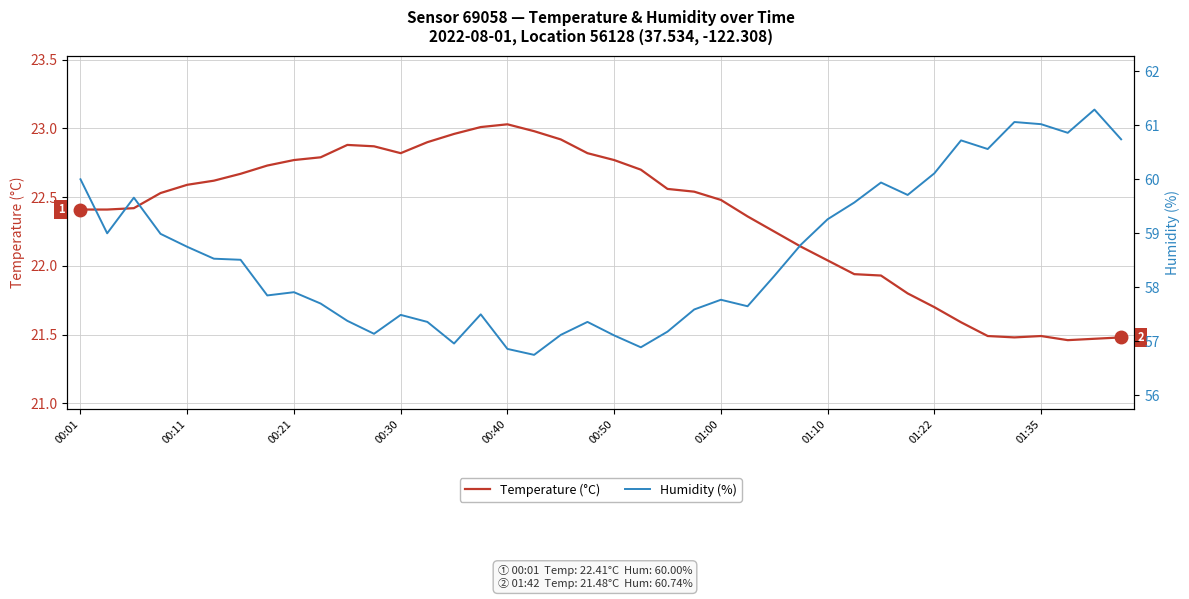

What is the average value of the Humidity (%) series?

58.6